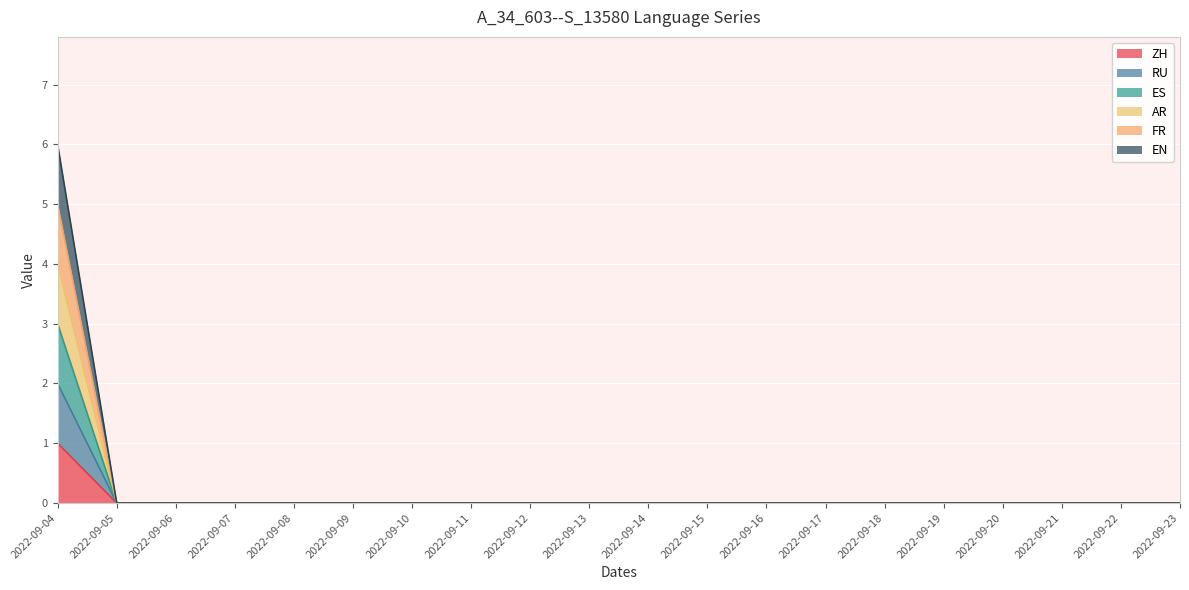

Rank the series by their average value, from lowest to highest.

ZH, RU, ES, AR, FR, EN